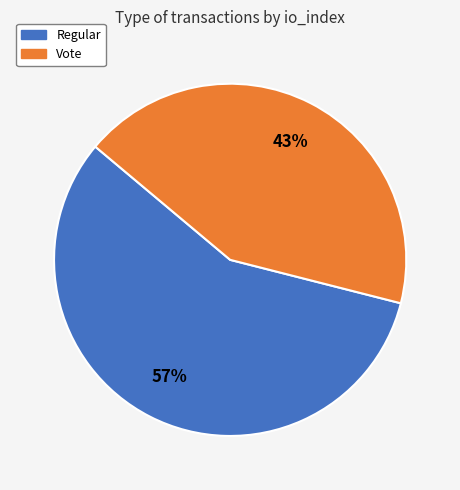

What is the ratio of the value at Regular to the value at Vote?

1.3